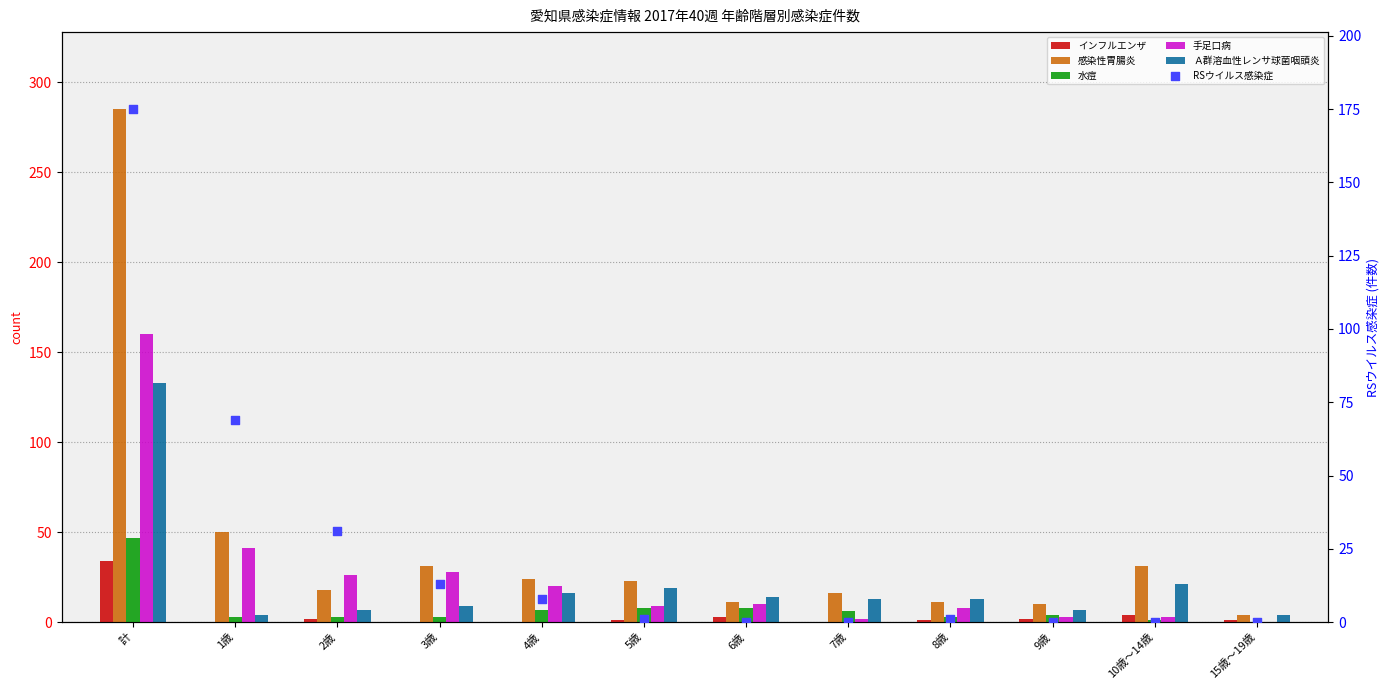

Which series has the largest total across all categories?

感染性胃腸炎